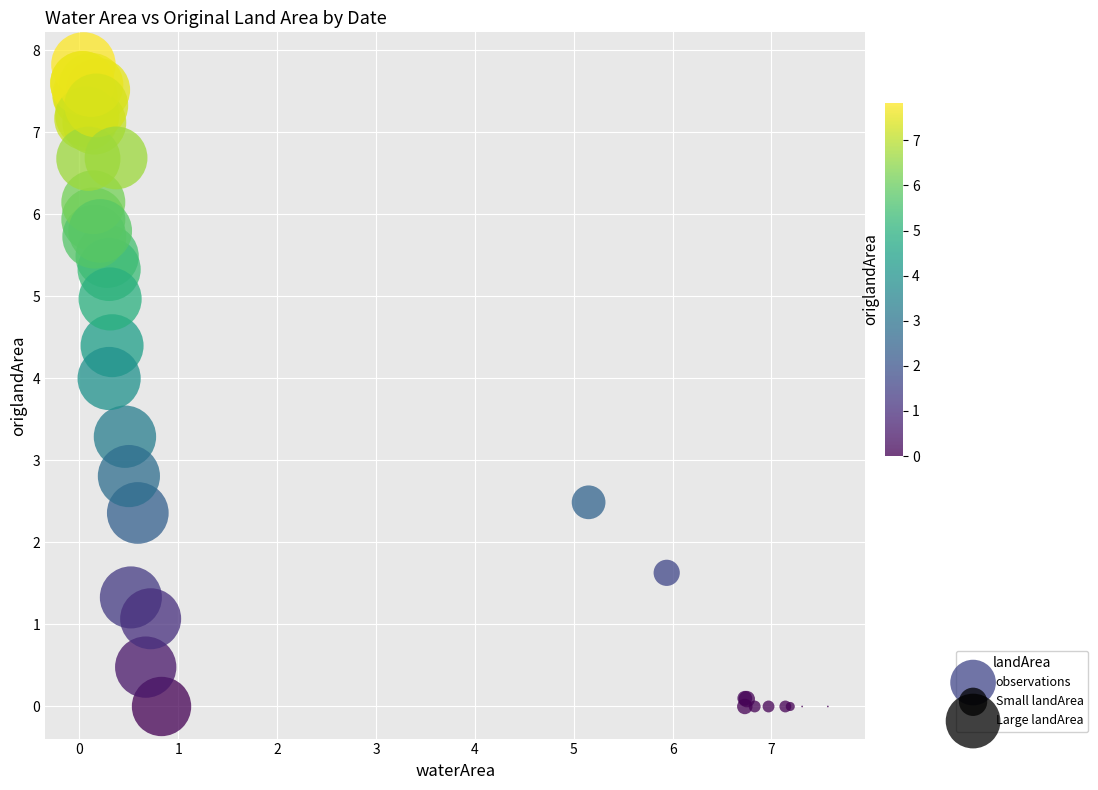

What Y value in the scatter plot is closest to 3?

2.8